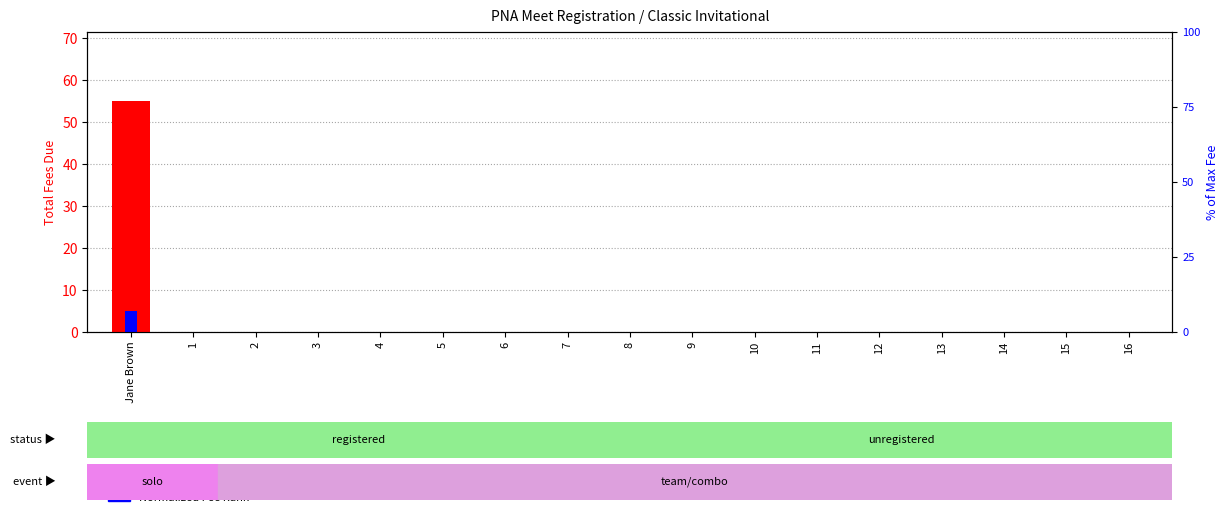

At which category is the sum across all series the highest?

Jane Brown